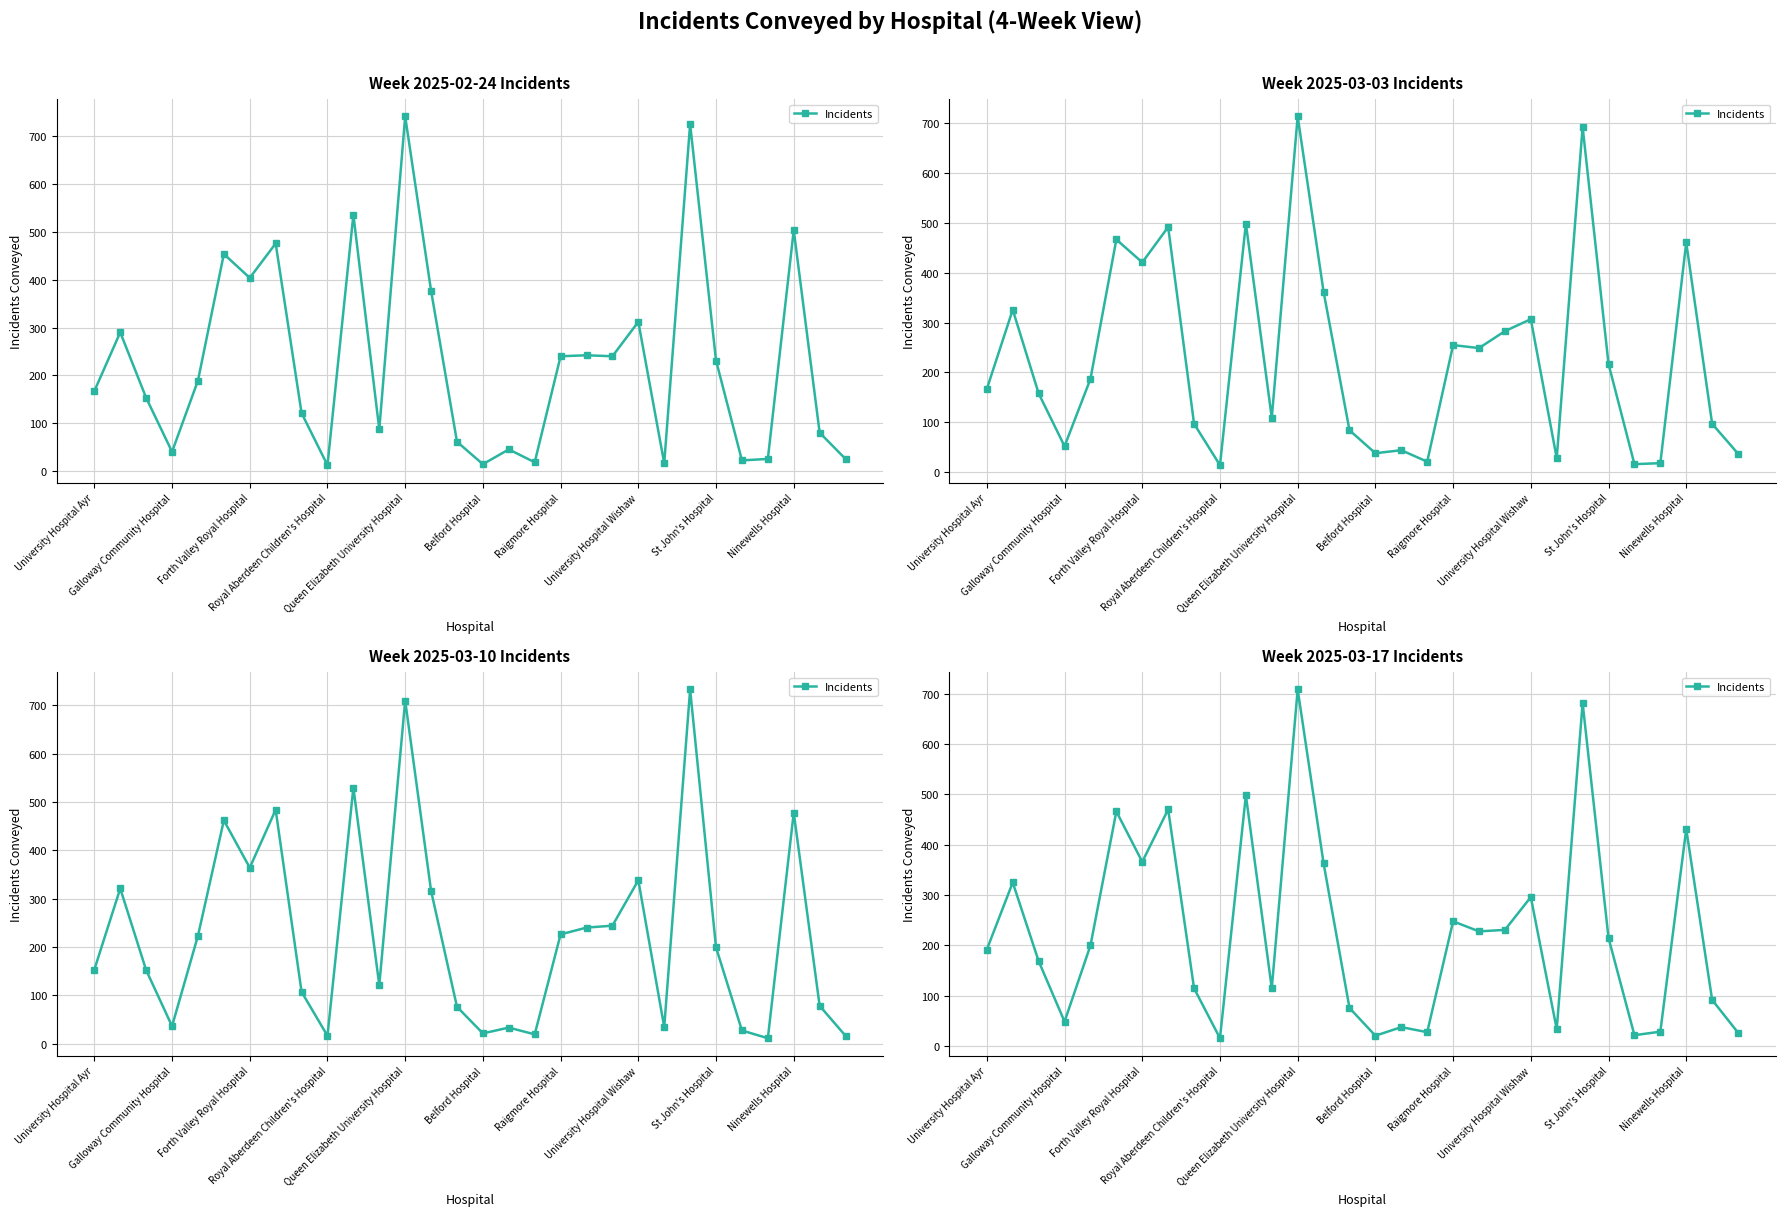

What is the difference between the values at University Hospital Ayr and 23?

489